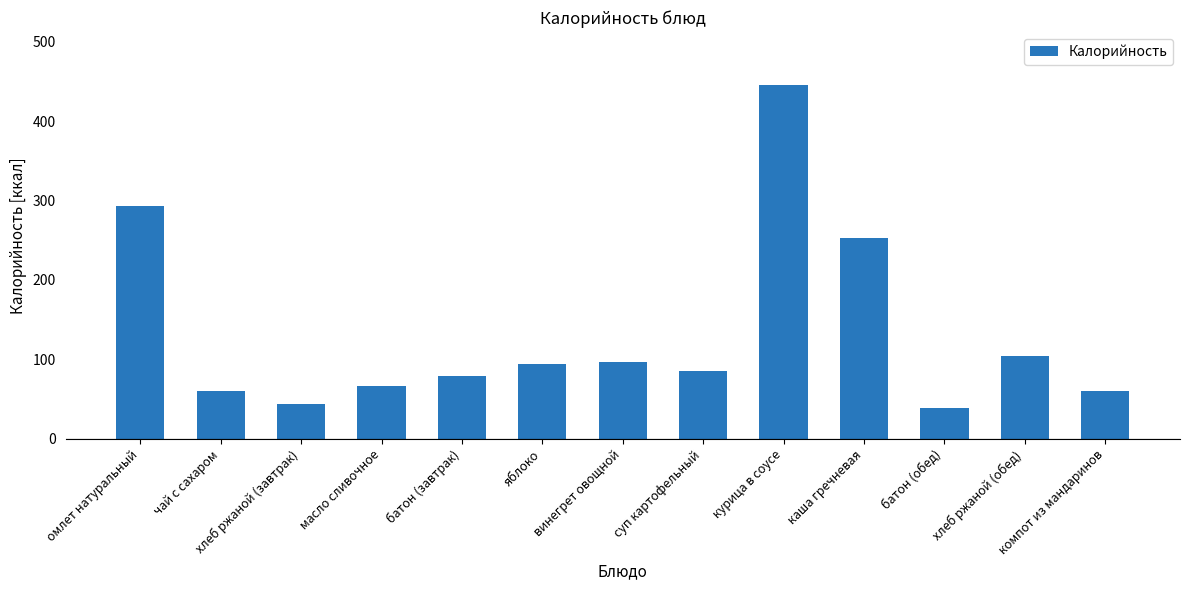

Where is the data nearest to the value 242?

каша гречневая